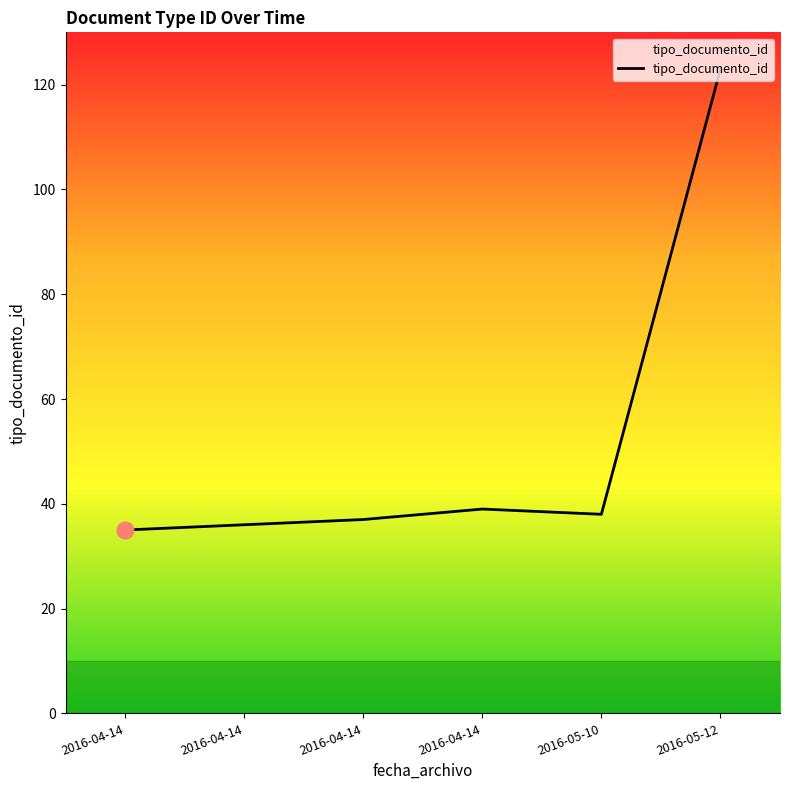

How many lines are shown in the chart?

1